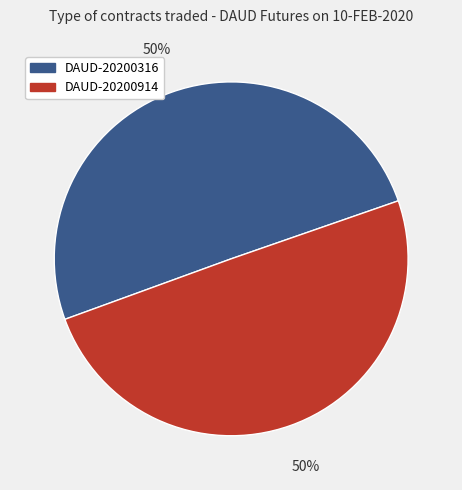

Combined, do DAUD-20200316 and DAUD-20200914 account for over 50%?

Yes